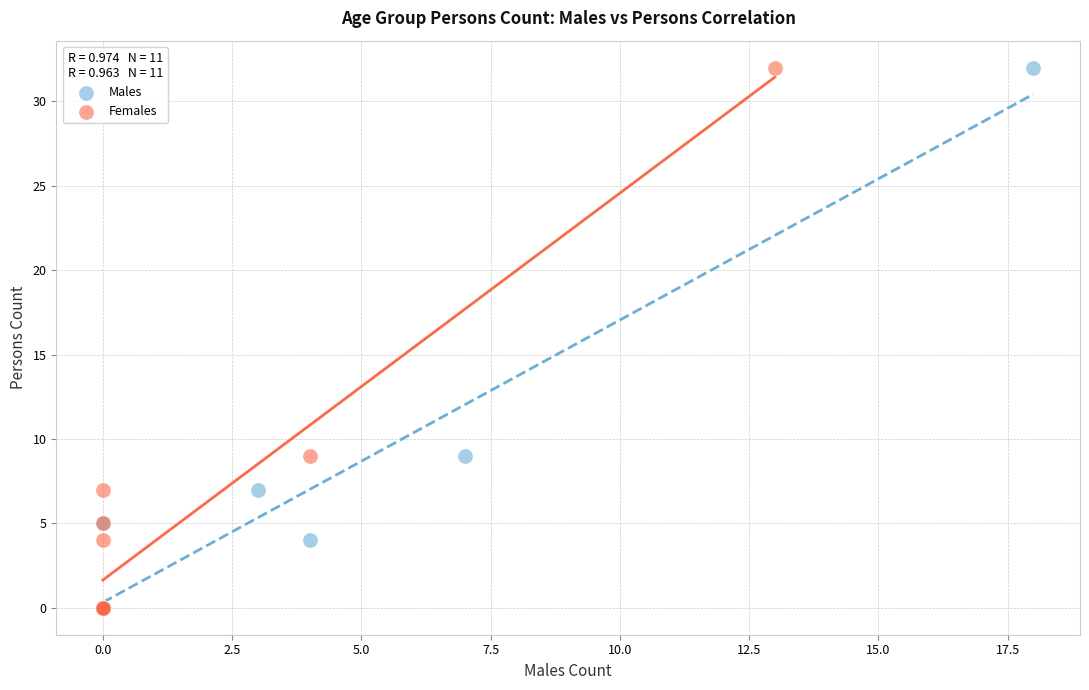

What are all the series names shown in the legend?

Males, Females